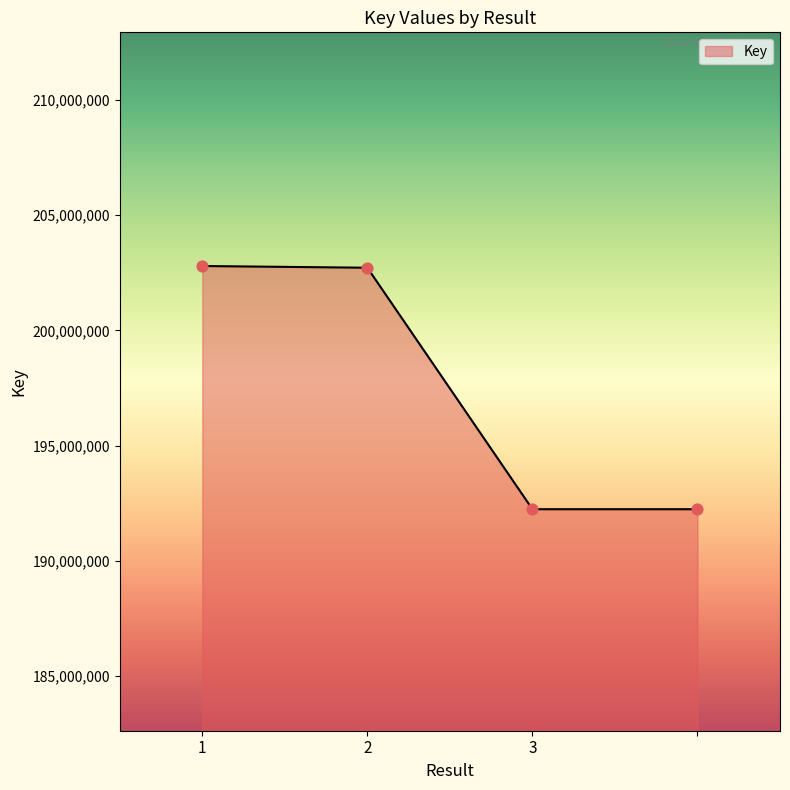

What is the greatest value displayed?

202792292